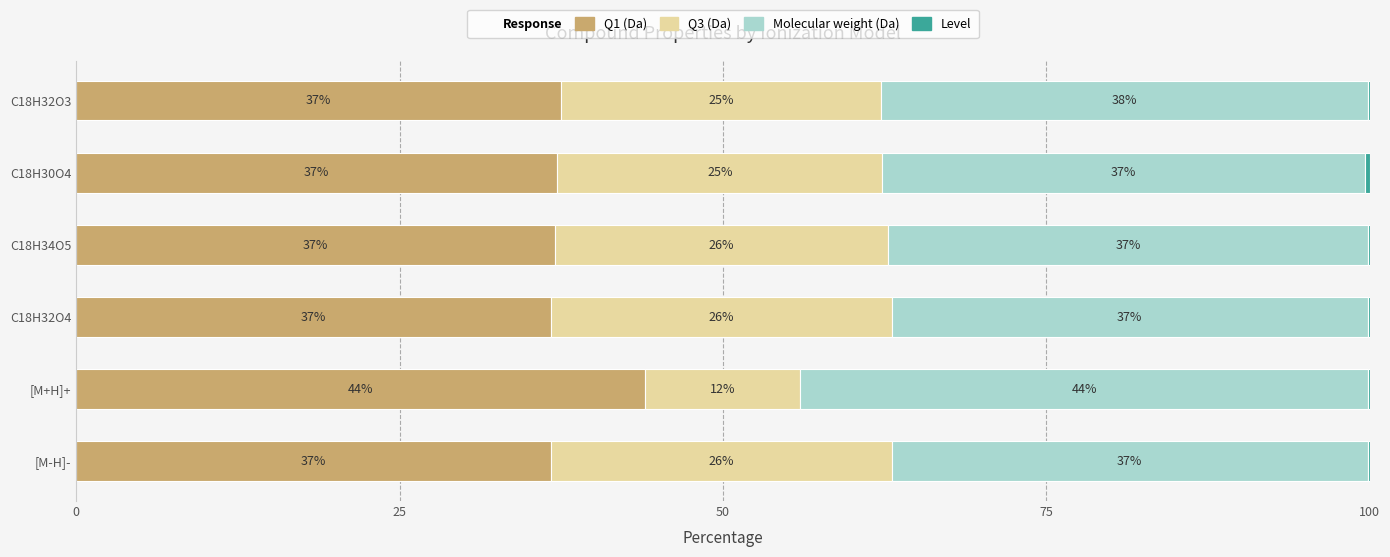

The value of Q1 (Da) at C18H32O3 is 37.5. True or false?

True